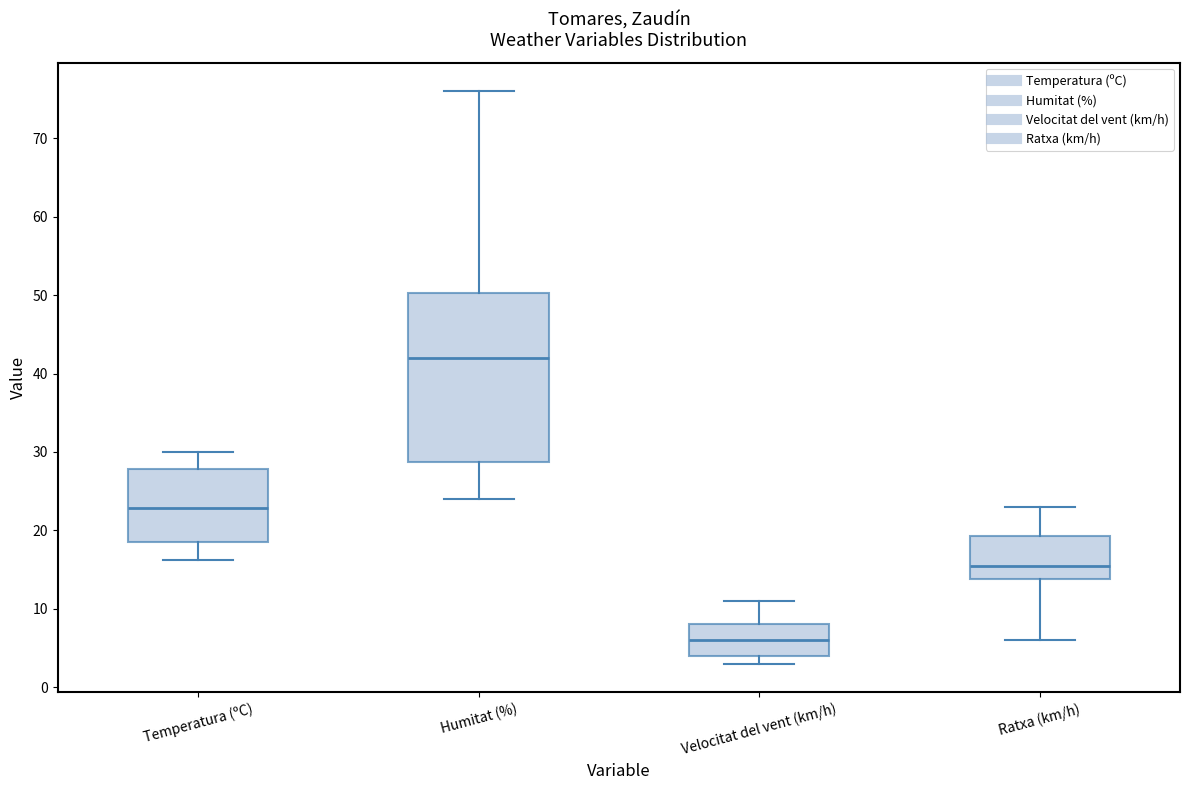

Which box has the lowest median line?

Velocitat del vent (km/h)